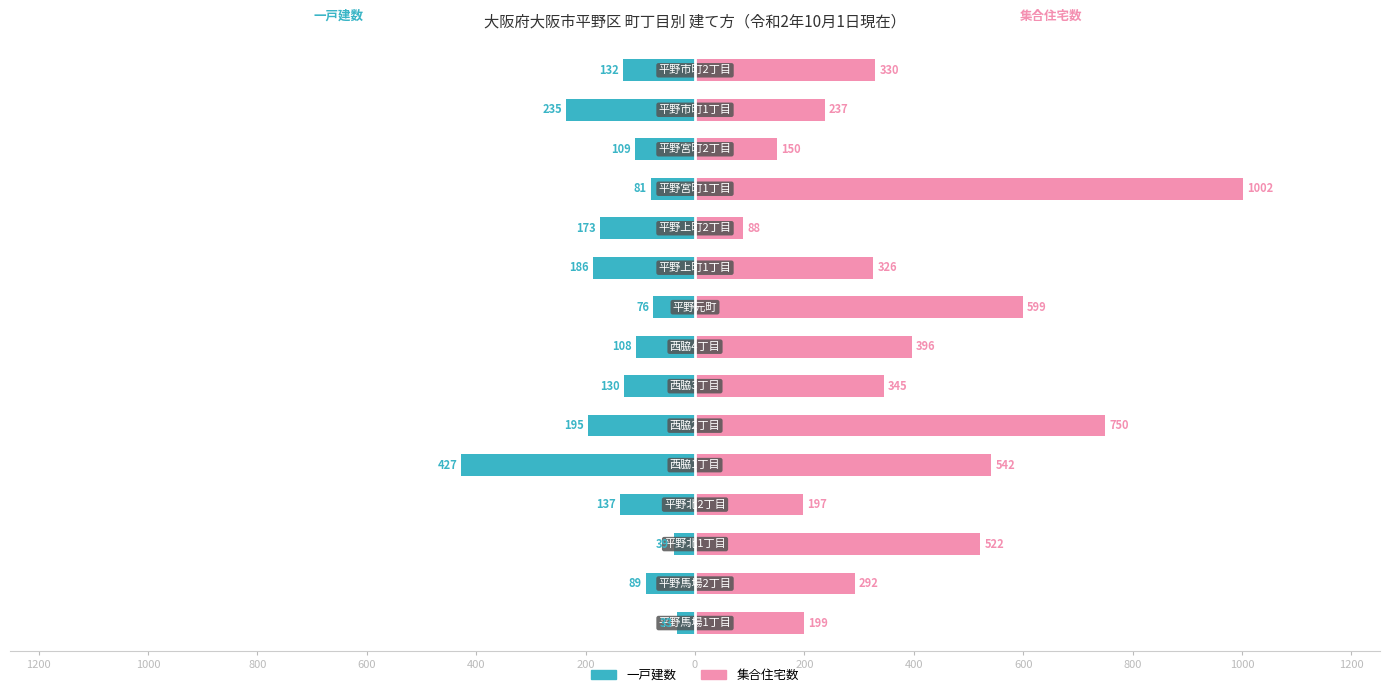

The value of 一戸建数 at 600 is -200. True or false?

False